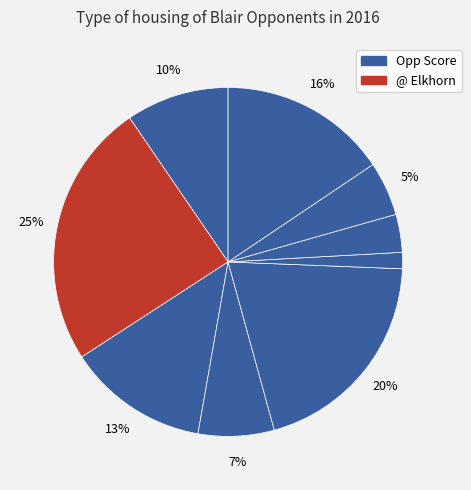

How many slices are in this pie chart?

9